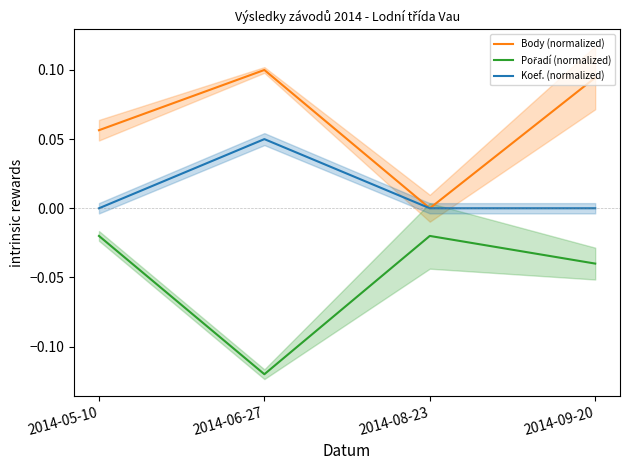

What is the minimum value for Pořadí (normalized)?

-0.1